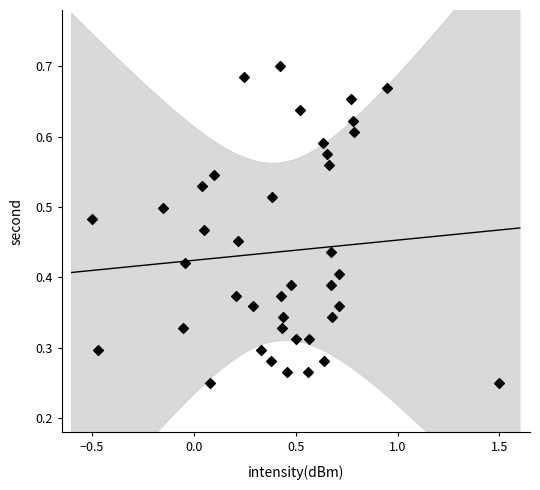

What is the range of X values (max minus min)?

2.0